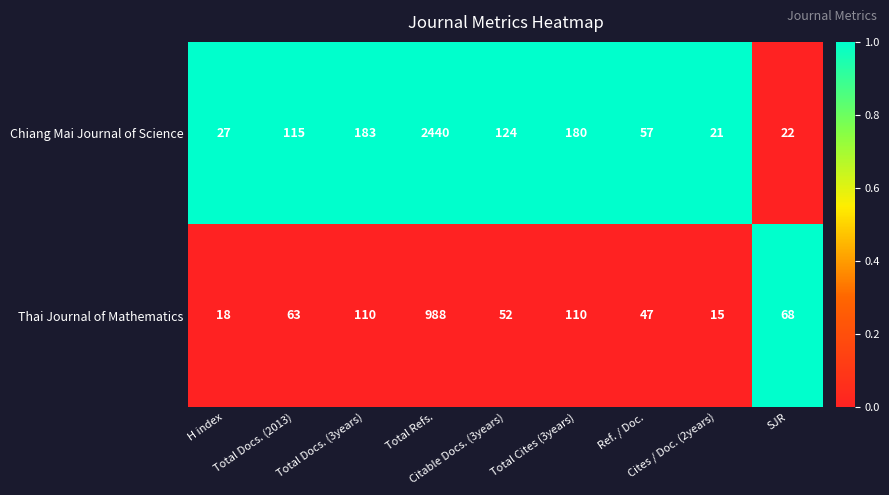

What is the highest value of the Thai Journal of Mathematics series?

988